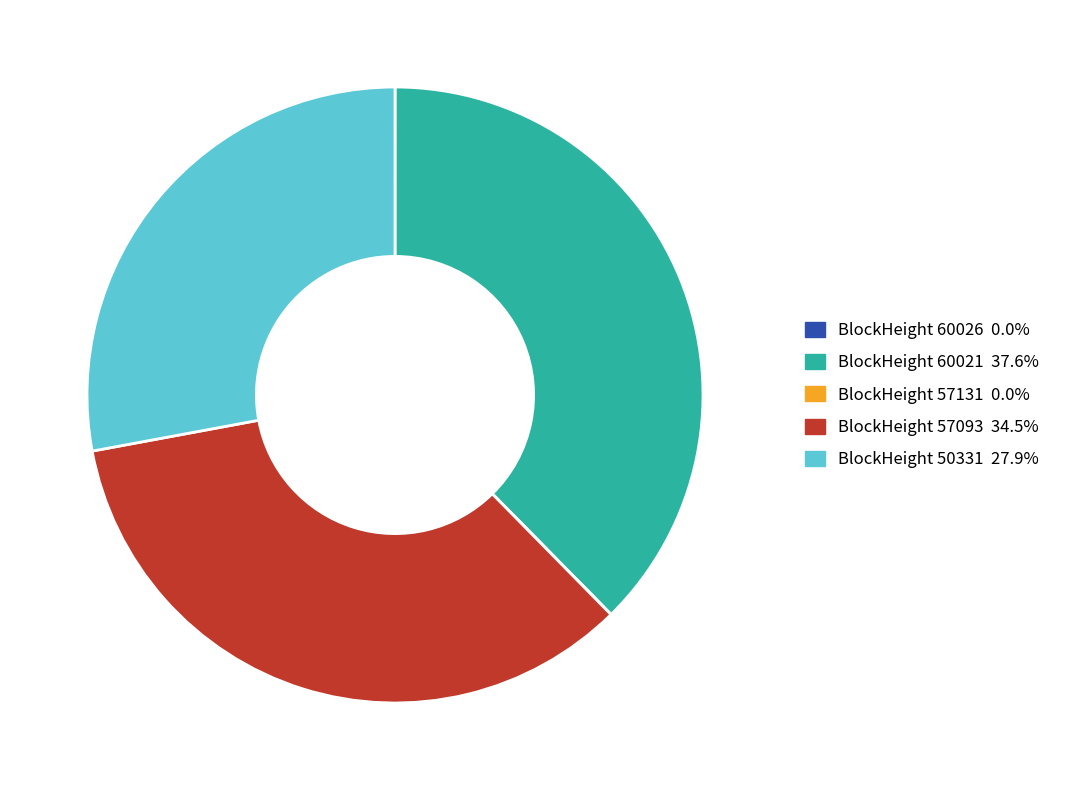

Is there any slice that represents more than half of the pie?

No